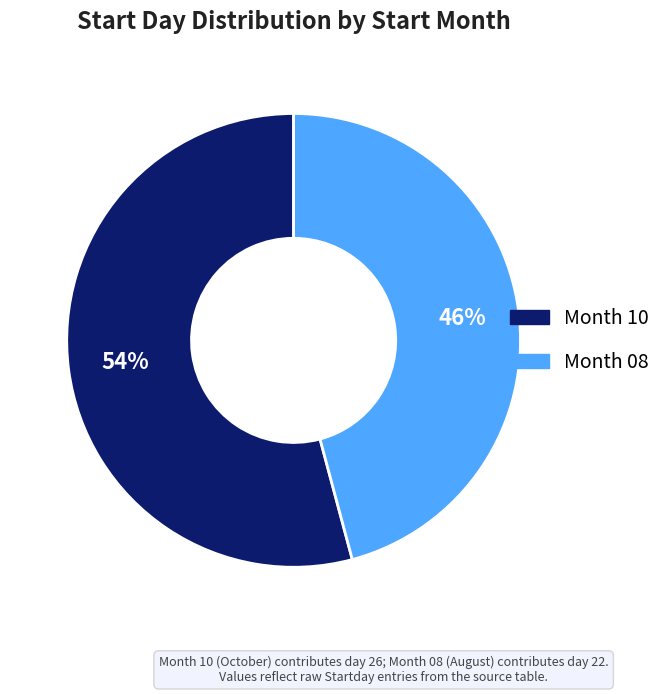

To the nearest percent, what is the average slice percentage?

50%